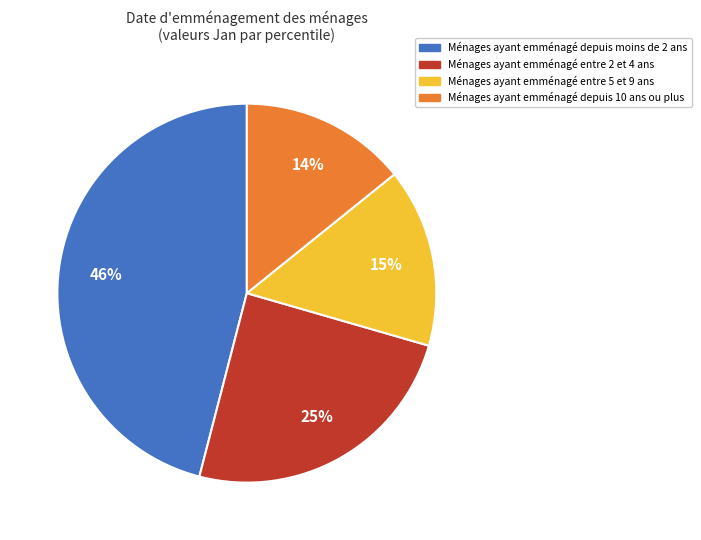

To the nearest percent, what is the difference between the largest and smallest slice percentages?

32%